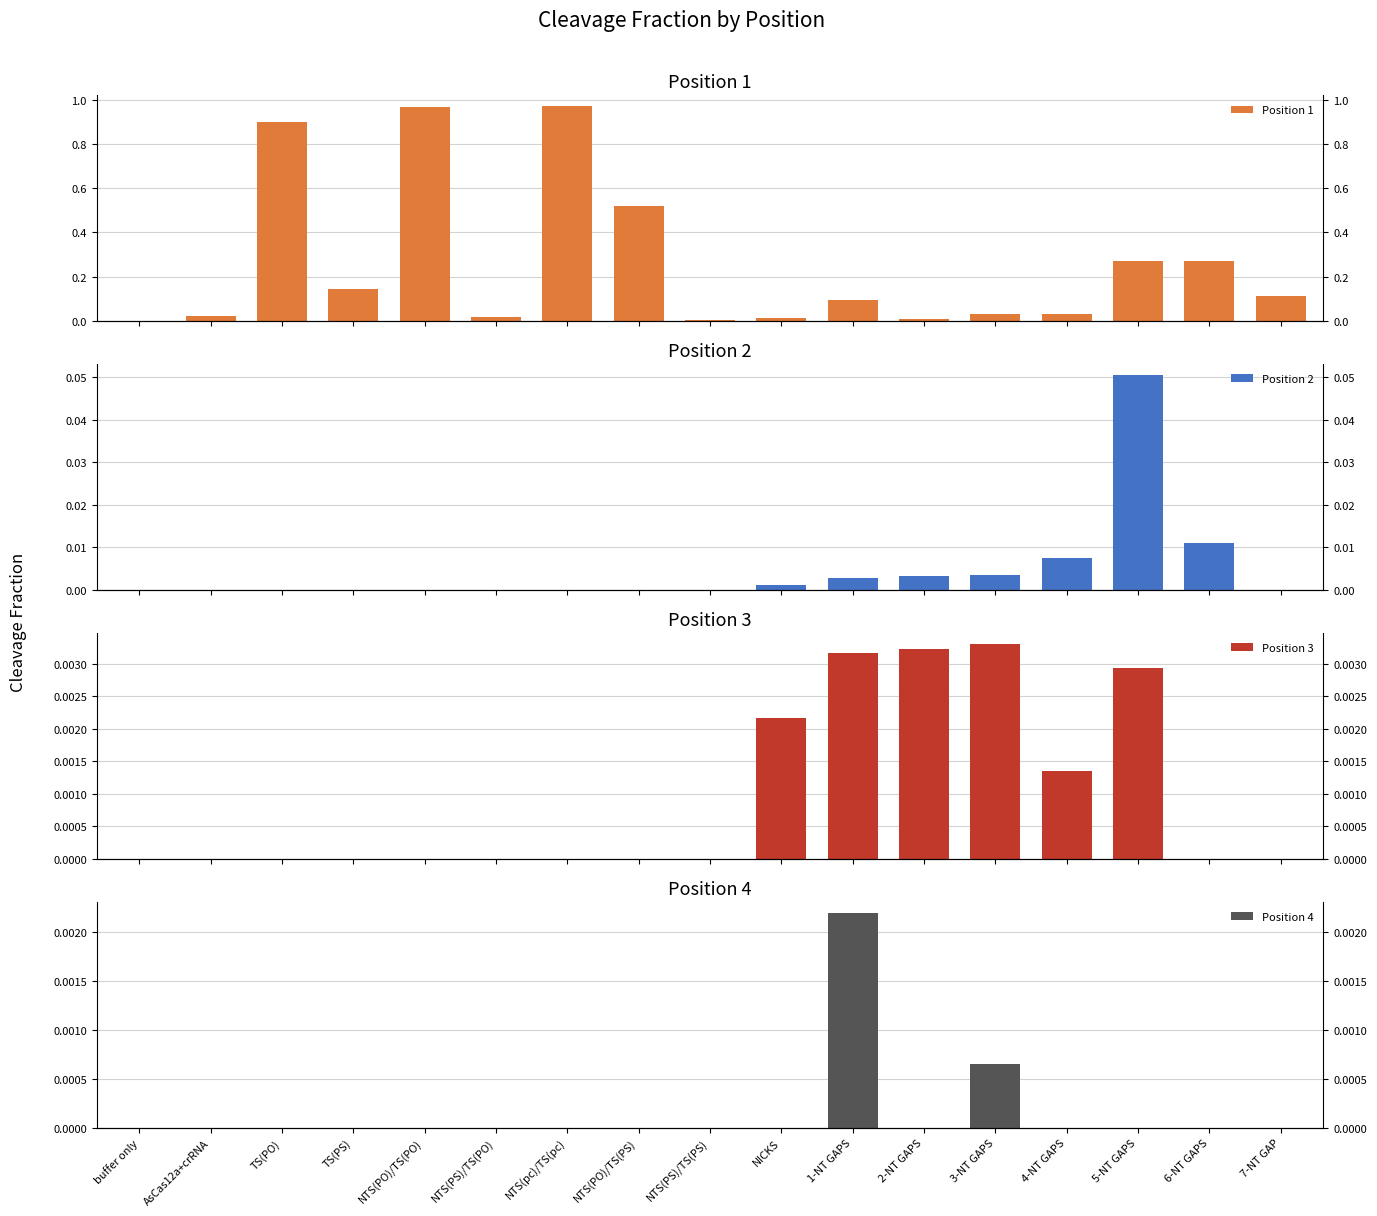

What is the total value across all series at NTS(PO)/TS(PS)?

0.5